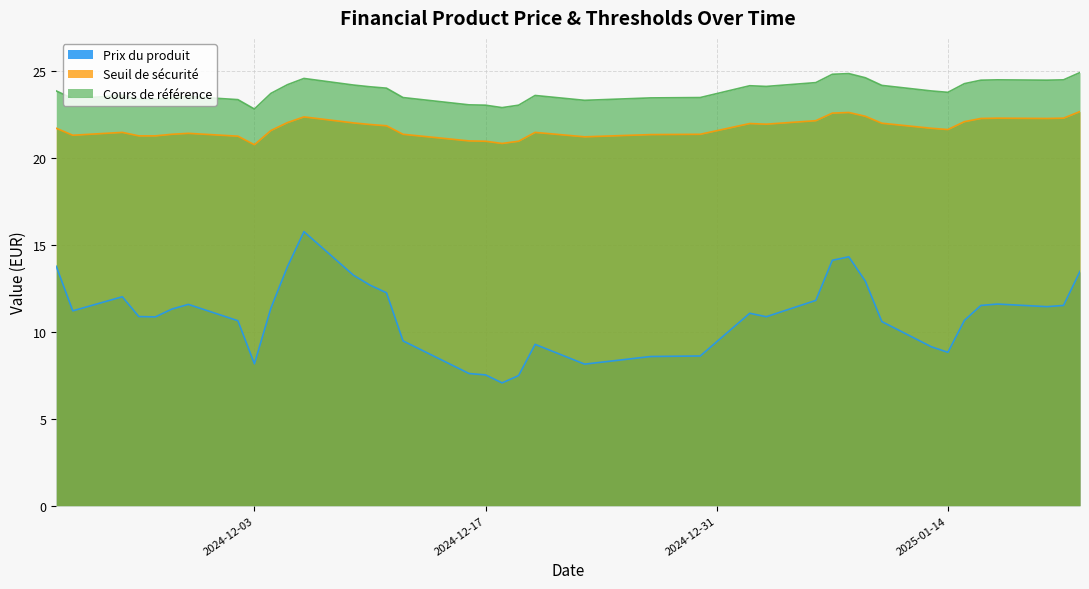

What are all the series names shown in the legend?

Prix du produit, Seuil de sécurité, Cours de référence